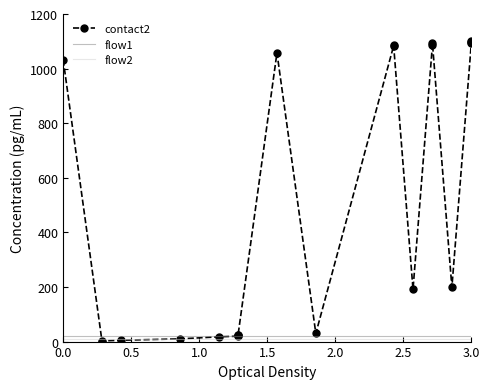

Which series has the largest total across all categories?

contact2